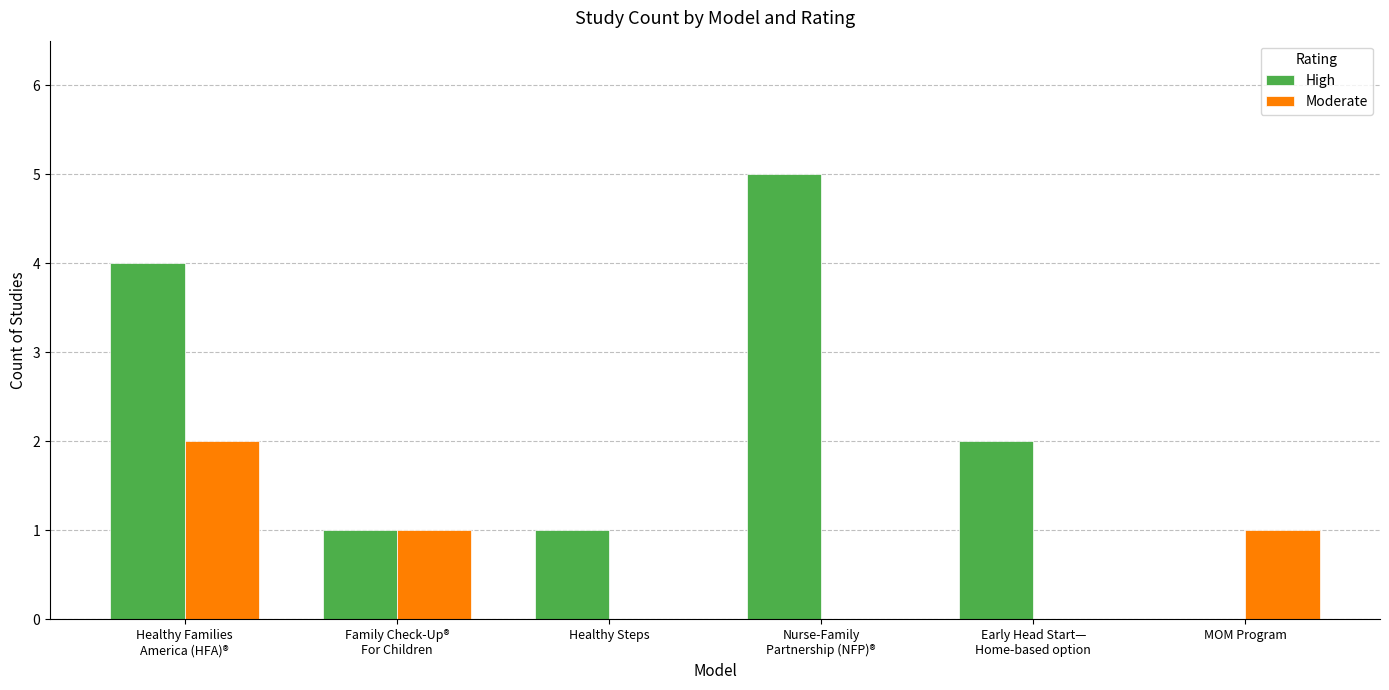

The value of High at Early Head Start—
Home-based option is 1. True or false?

False